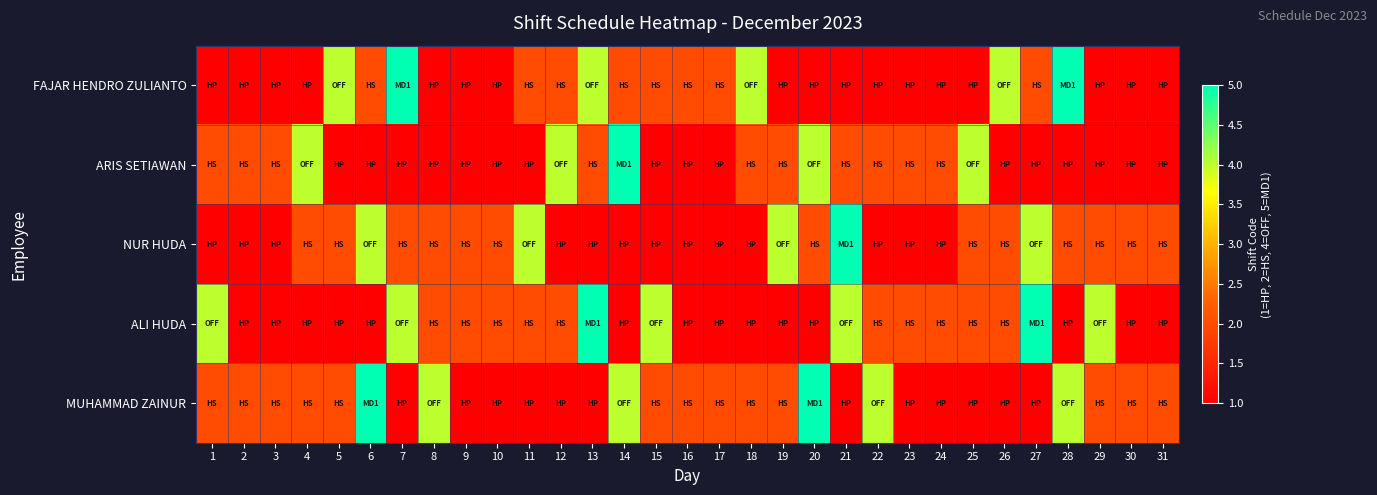

Which series has the largest range (max minus min)?

FAJAR HENDRO ZULIANTO